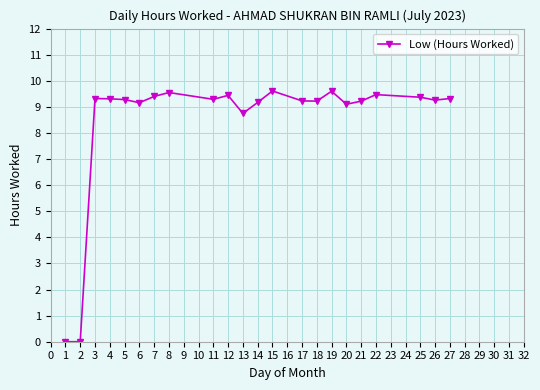

What is the value of the 20th point from the left?

9.4